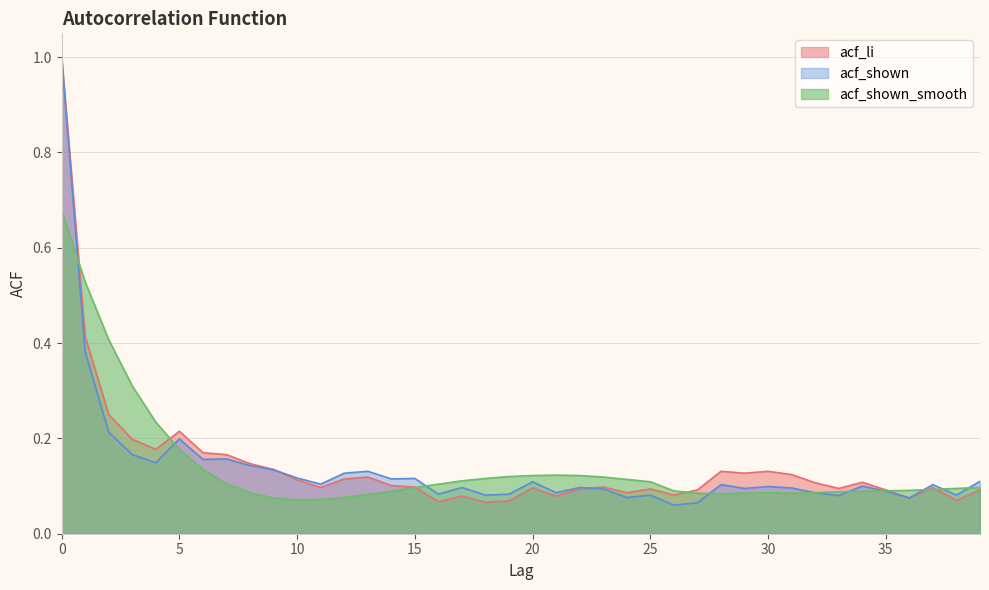

Between which two adjacent categories do acf_shown_smooth and acf_shown first intersect?

0 and 1